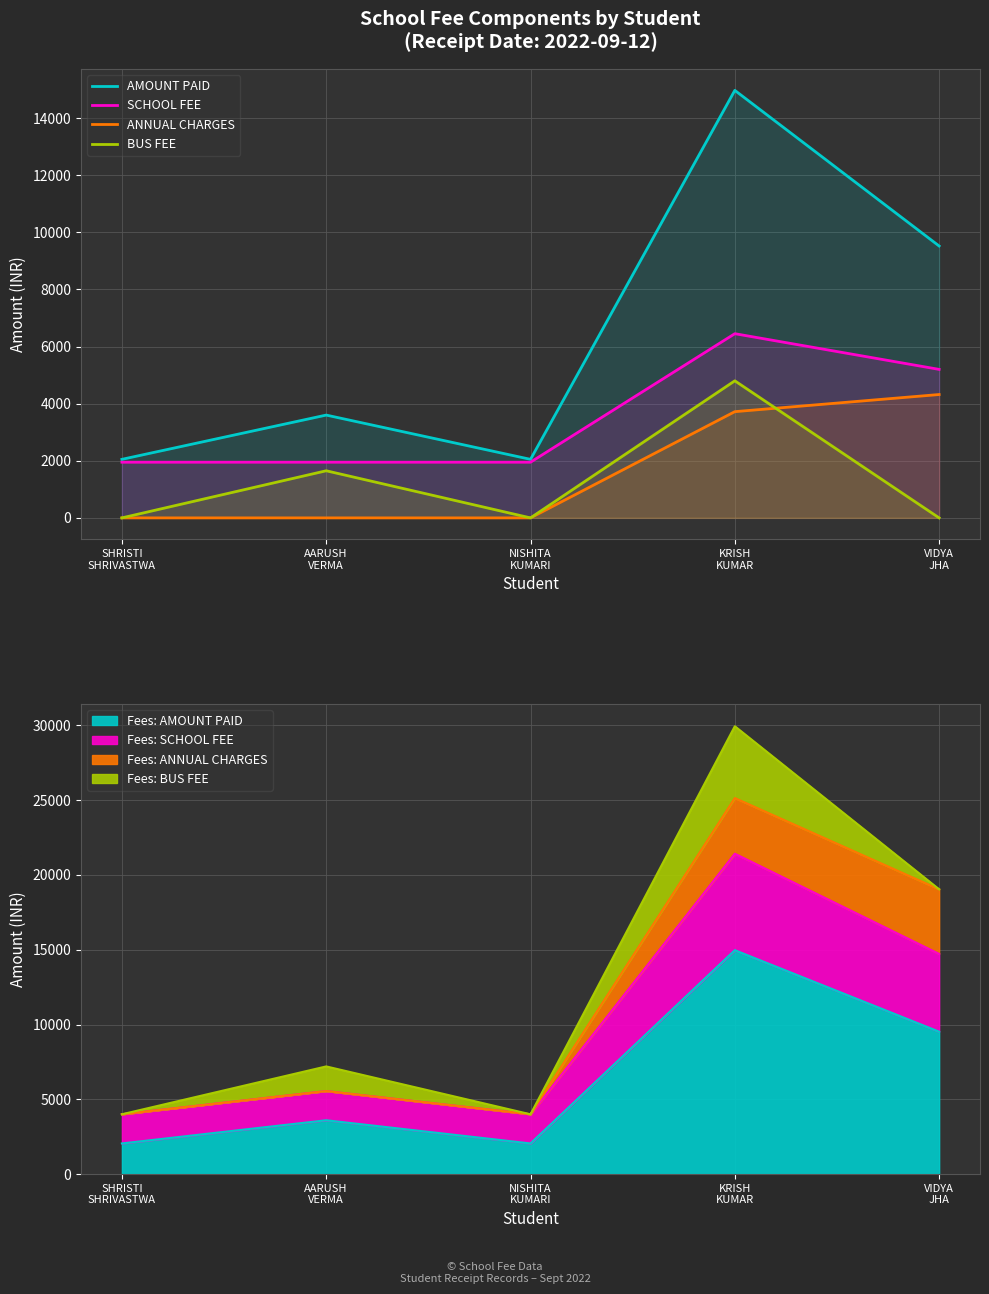

What is the label of the 5th point from the right?

SHRISTI
SHRIVASTWA